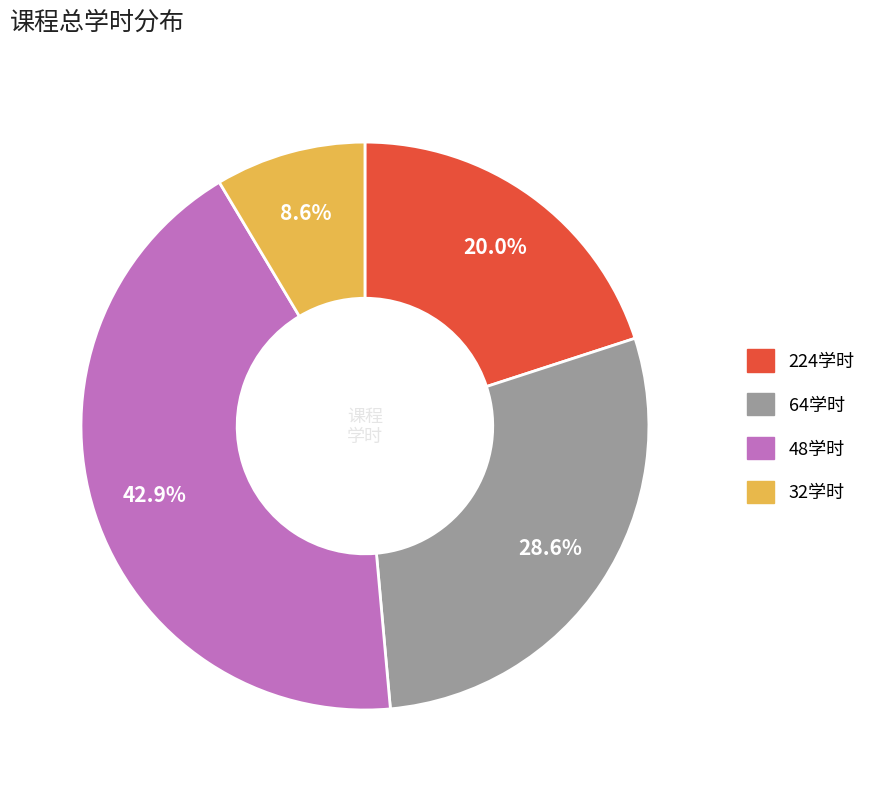

Is there a majority slice in this chart?

No